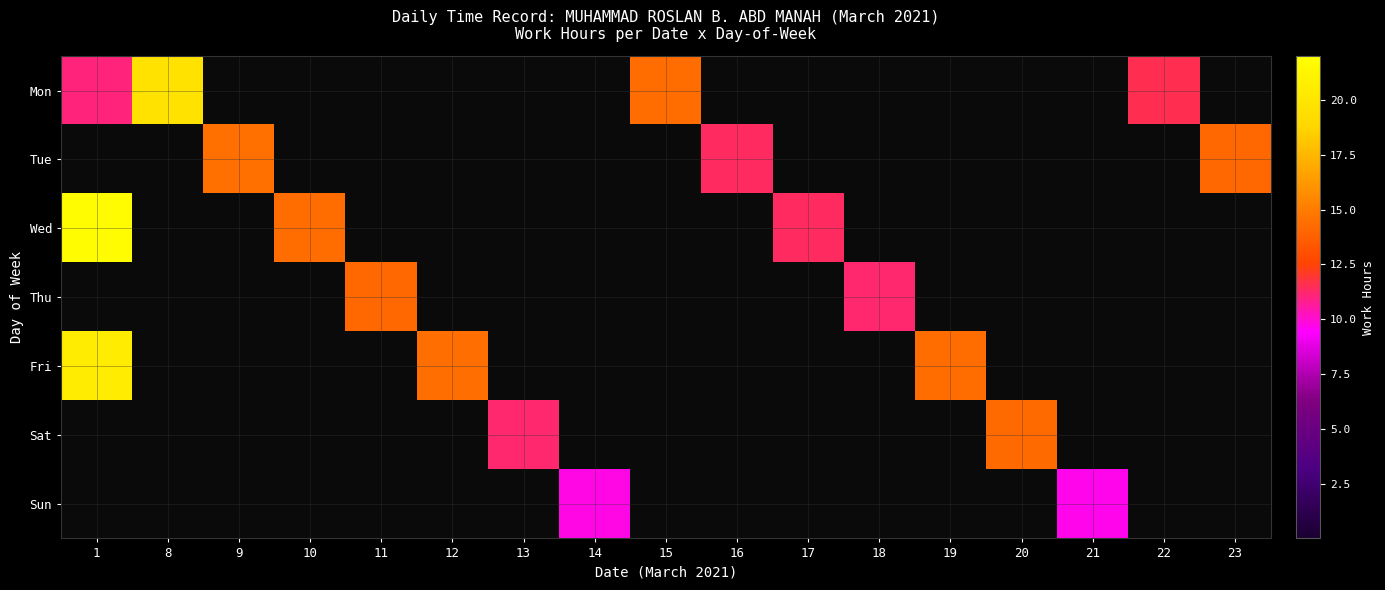

At which category is the sum across all series the highest?

1